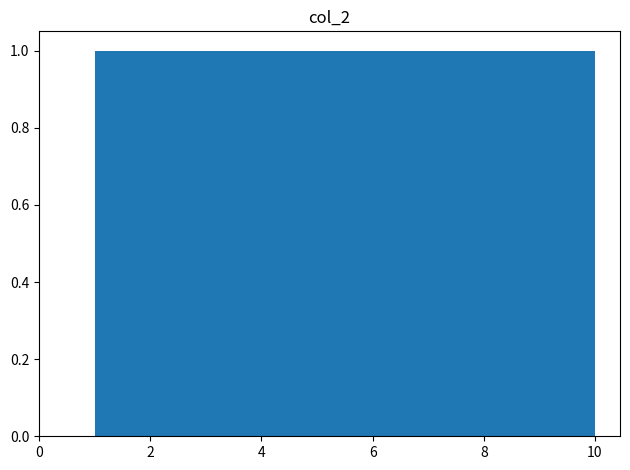

Reading left to right, list every bar in this chart as the range it spans on the x-axis followed by its height. Neither the bar edges nor the heights are printed on the chart, so give them approximately, as read against the axes.

1.0 to 1.9: 1
1.9 to 2.8: 1
2.8 to 3.7: 1
3.7 to 4.6: 1
4.6 to 5.5: 1
5.5 to 6.4: 1
6.4 to 7.3: 1
7.3 to 8.2: 1
8.2 to 9.1: 1
9.1 to 10.0: 1